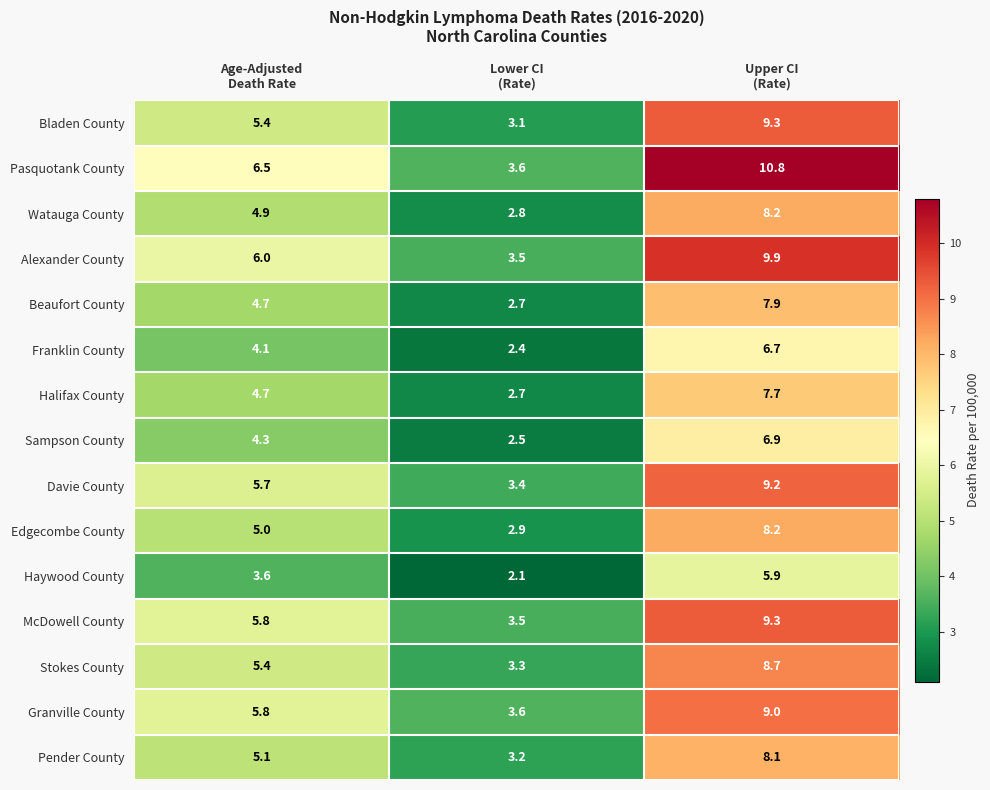

Between Lower CI
(Rate) and Upper CI
(Rate), which series saw the biggest shift?

Pasquotank County